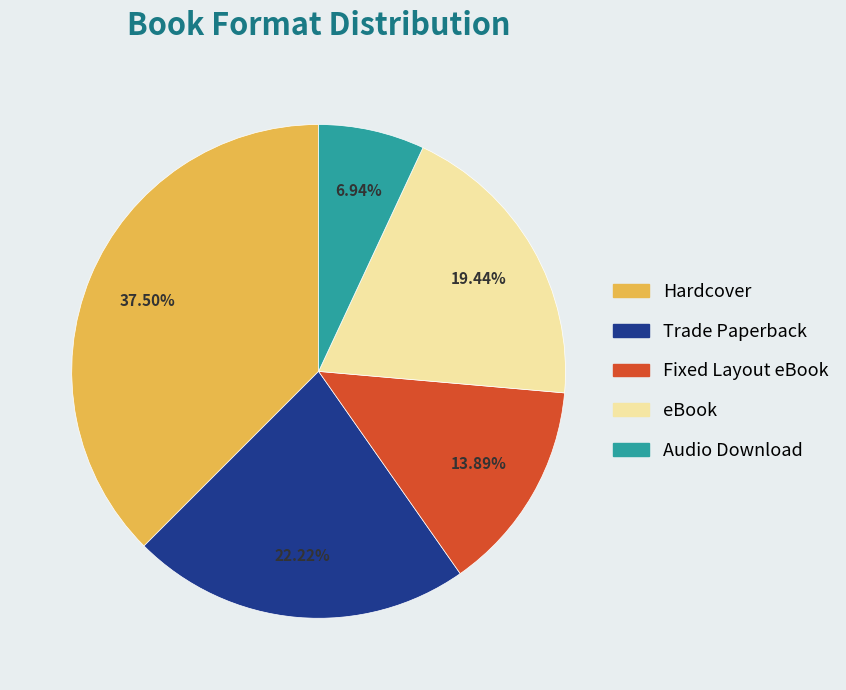

True or false: eBook accounts for 19% of the total.

True